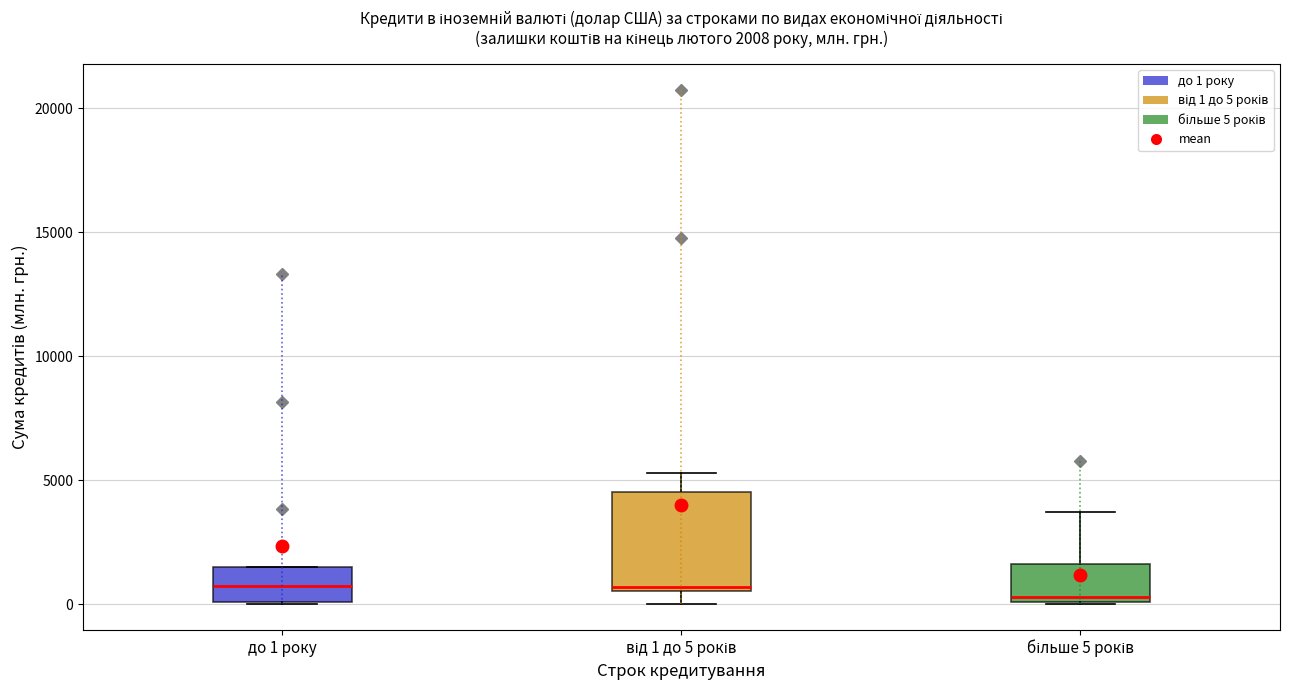

Which box is the tallest, from its lower edge to its upper edge?

від 1 до 5 років